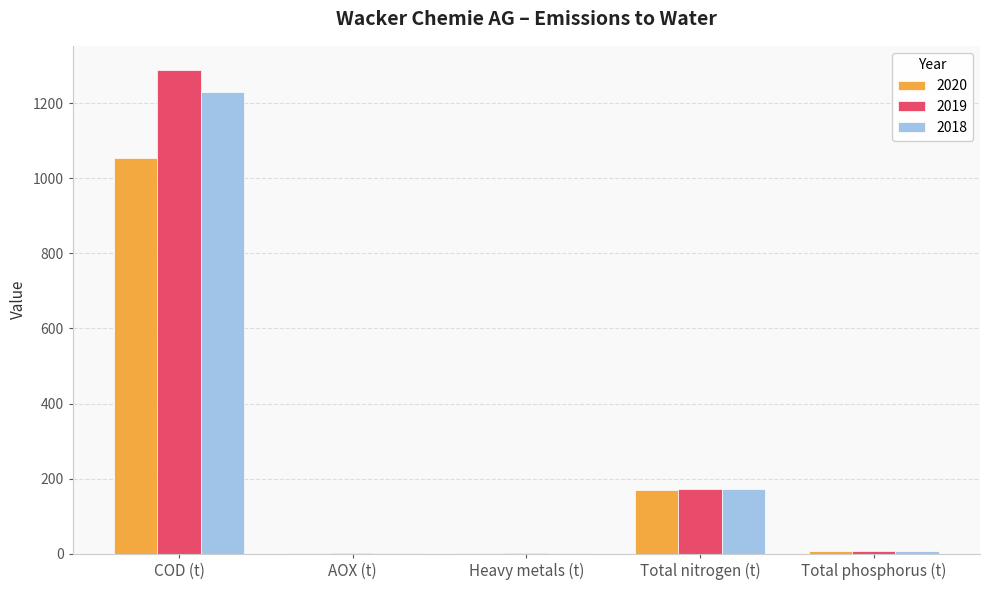

Read the 2018 value at AOX (t).

2.2